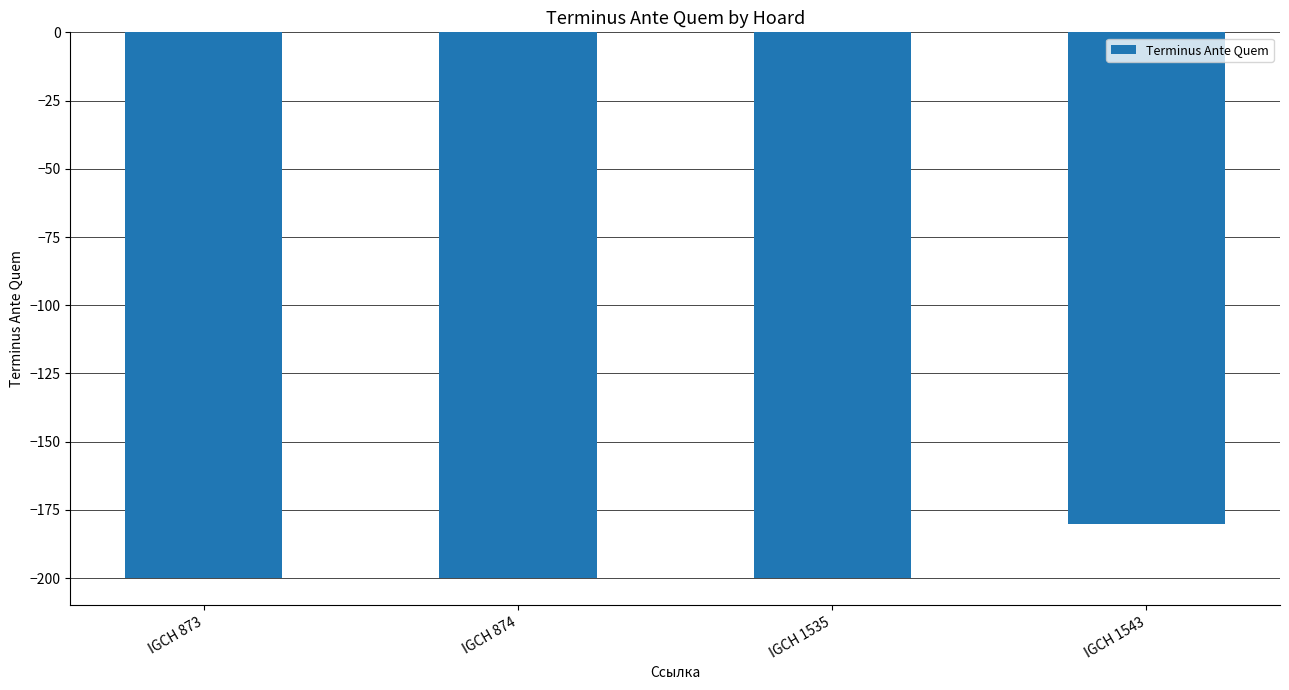

Reading right to left, what are all the values shown in this chart?

-180	-200	-200	-200